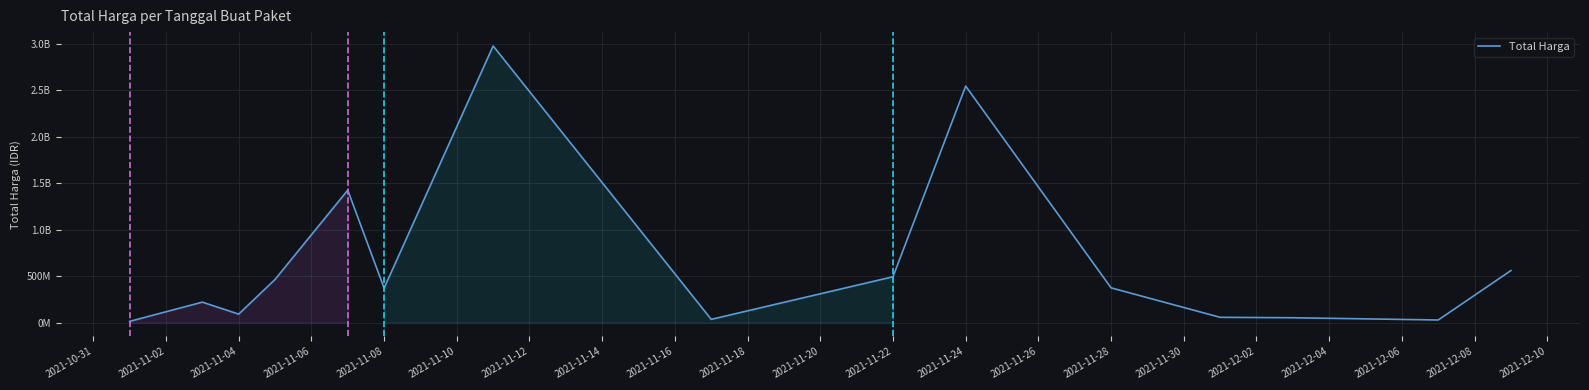

Does the chart display data point markers on the line(s)?

No